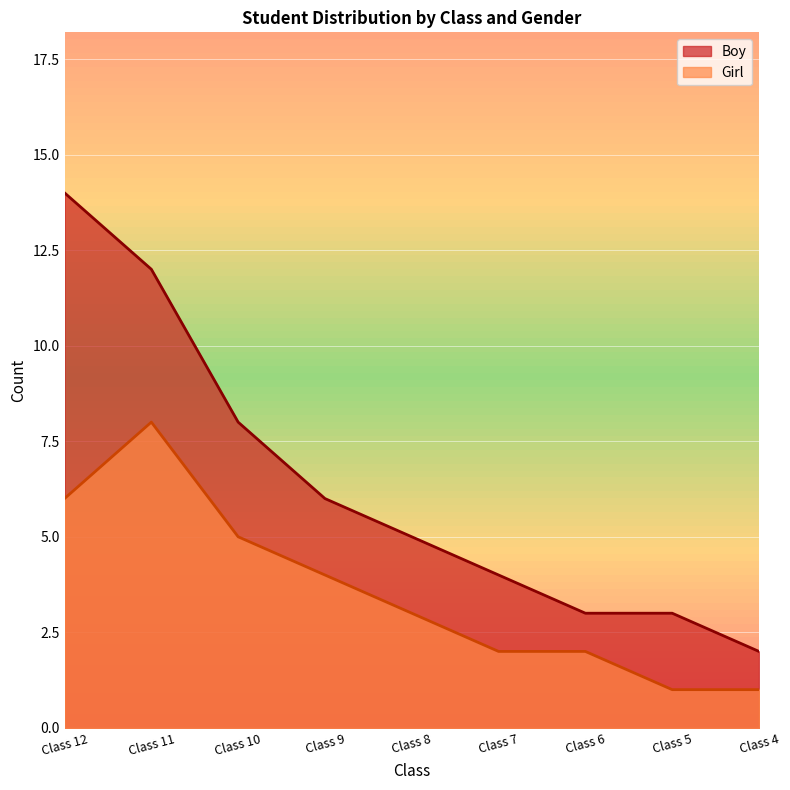

Which label corresponds to the smallest value in the chart?

Class 5